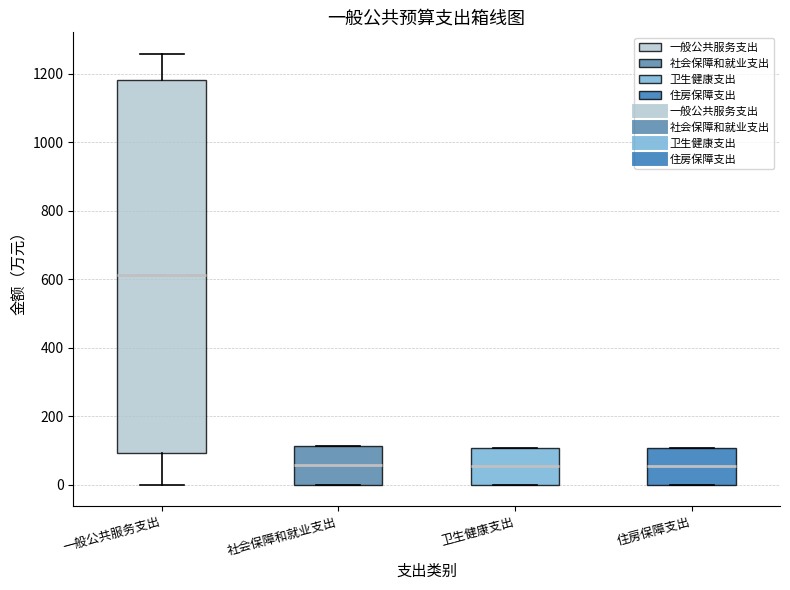

Where does the median line of the box for 社会保障和就业支出 sit on the y-axis? The values are not printed on the chart, so give them approximately, as read against the axis.

60